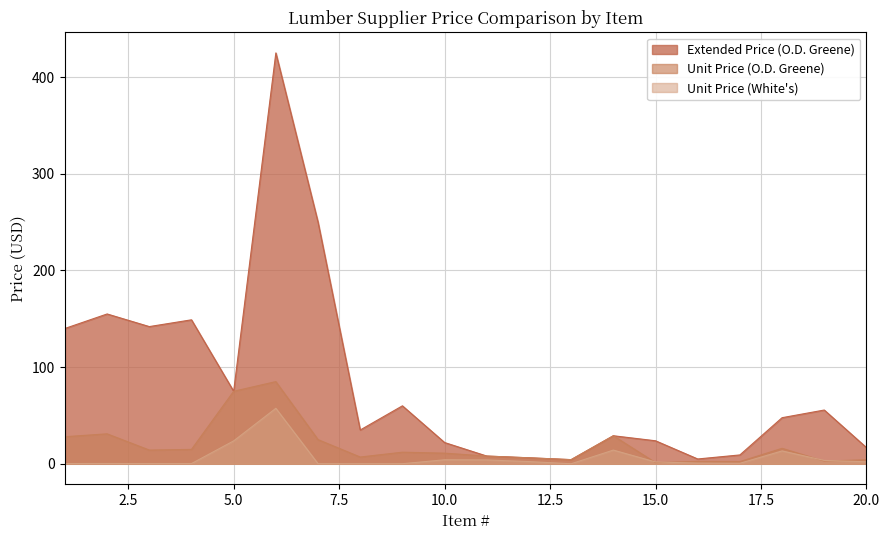

What is the difference between the maximum and second lowest values in the Extended Price (O.D. Greene) series?

420.0